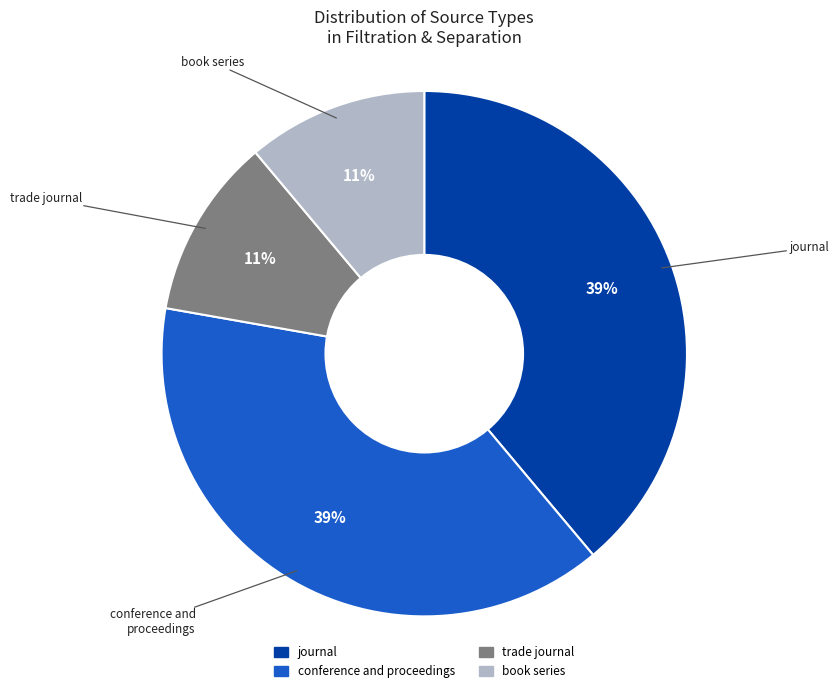

To the nearest percent, what is the combined percentage of conference and proceedings and journal?

78%